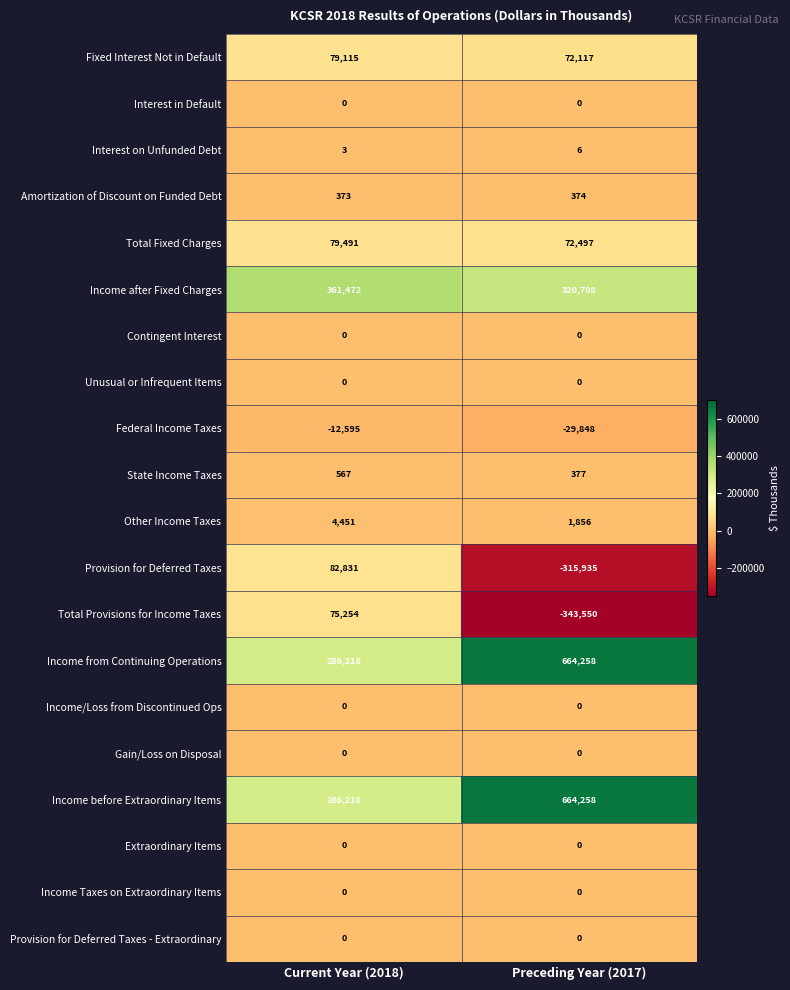

Rank the categories by Total Provisions for Income Taxes value from lowest to highest.

Preceding Year (2017), Current Year (2018)